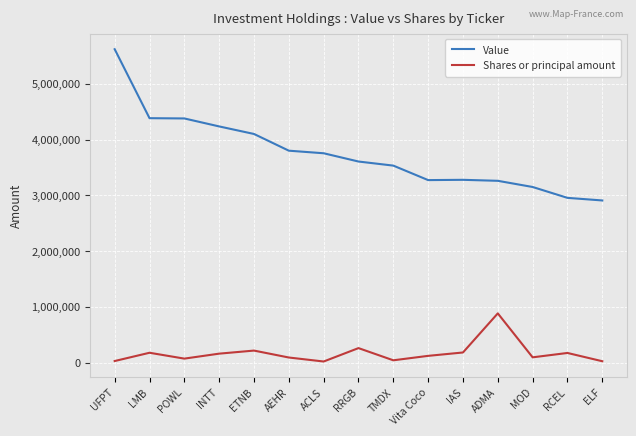

List the series in order of their peak value, lowest first.

Shares or principal amount, Value